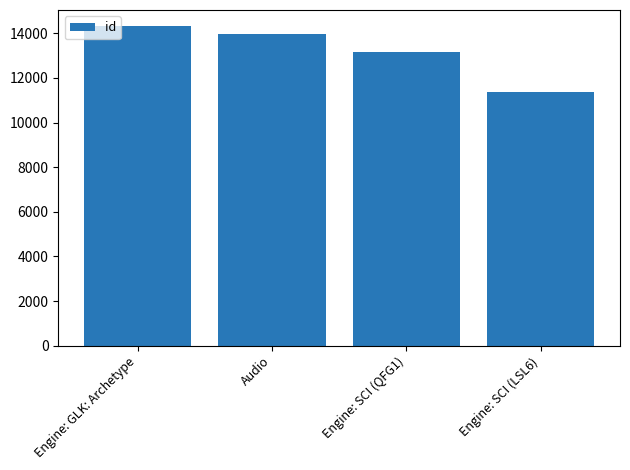

How many distinct data groups are displayed?

1